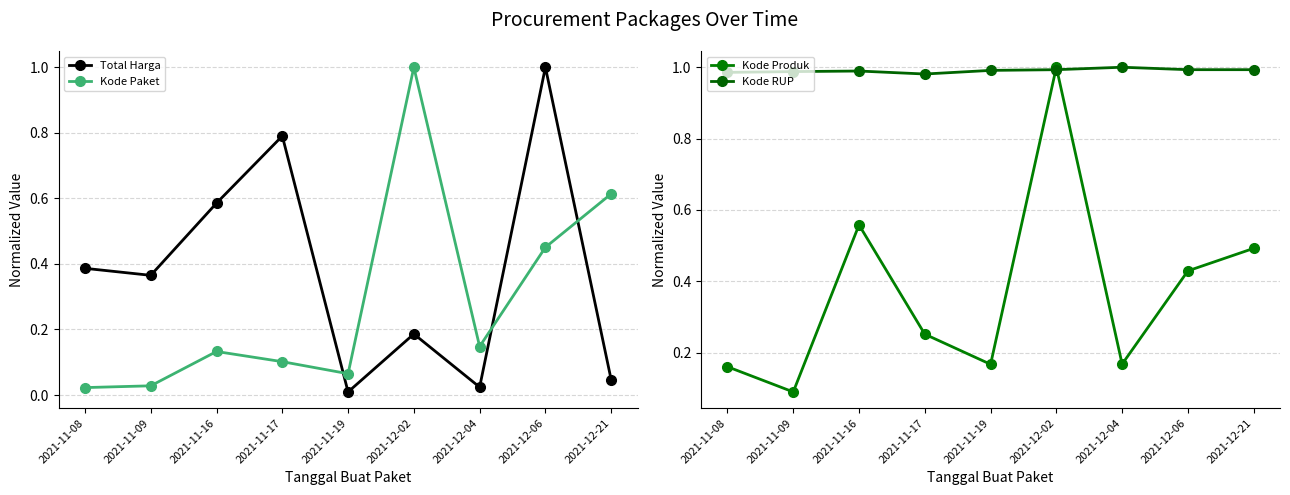

Which label corresponds to the smallest value in the chart?

2021-11-19